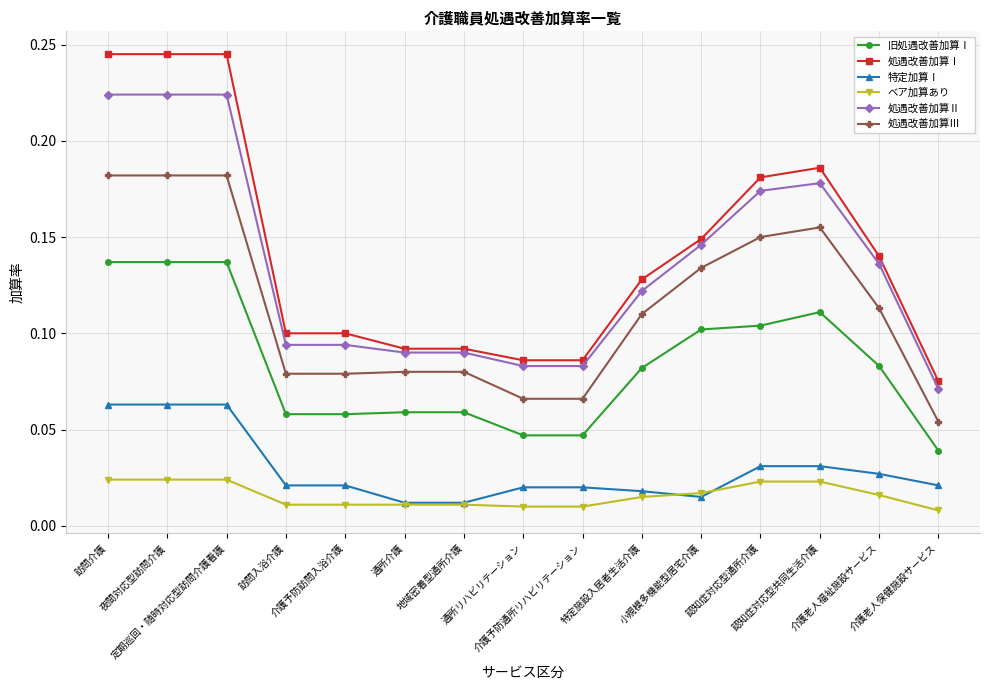

List the series in order of their peak value, lowest first.

ベア加算あり, 特定加算Ⅰ, 旧処遇改善加算Ⅰ, 処遇改善加算Ⅲ, 処遇改善加算Ⅱ, 処遇改善加算Ⅰ